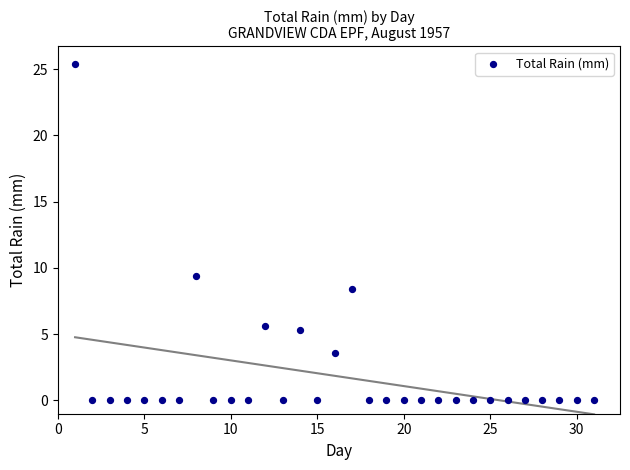

What is the range of Y values (max minus min)?

25.4